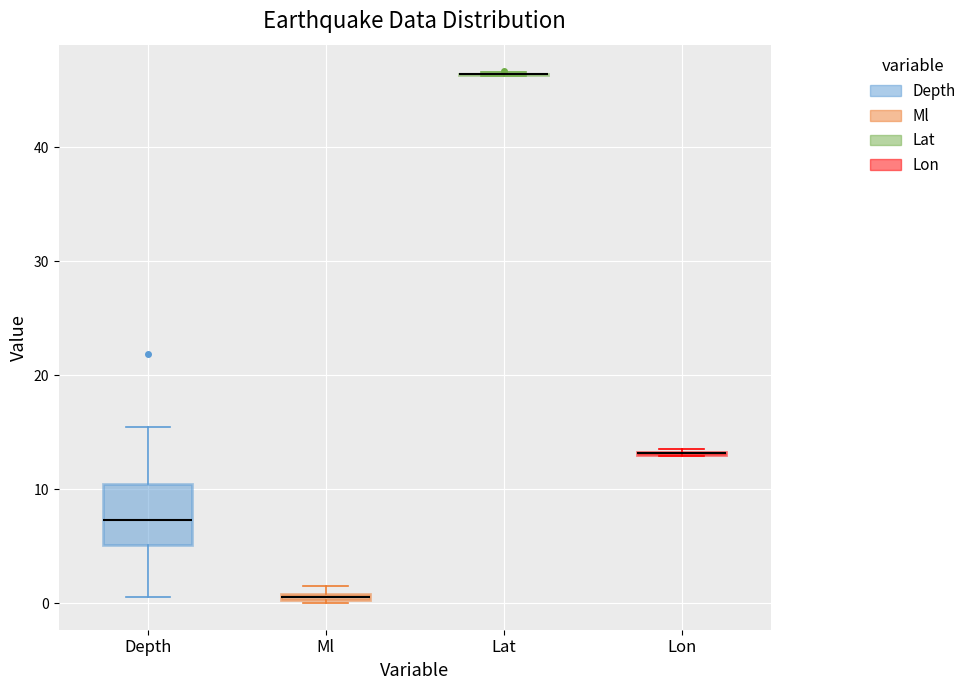

Comparing the boxes themselves (not the whiskers), which one is the tallest?

Depth